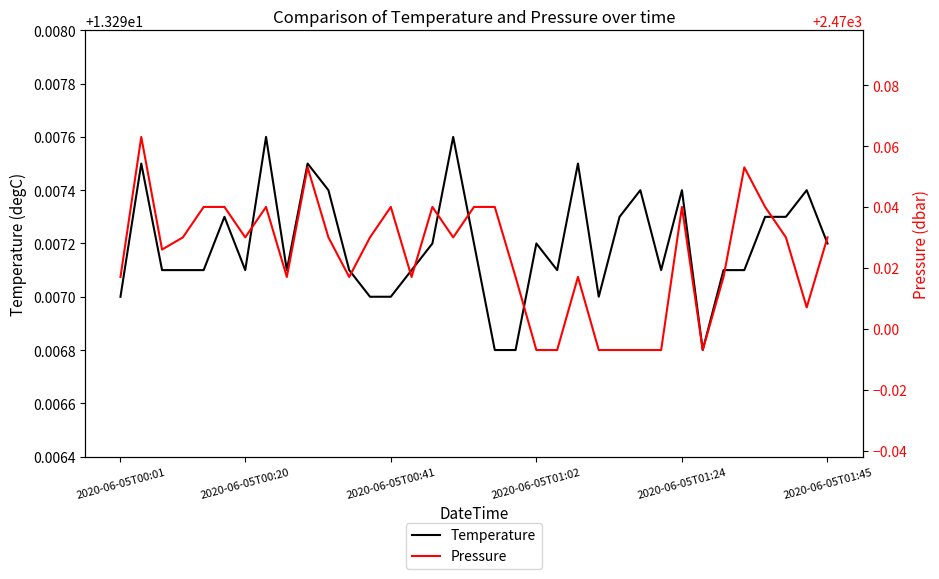

True or false: Temperature and Pressure intersect in this chart.

False